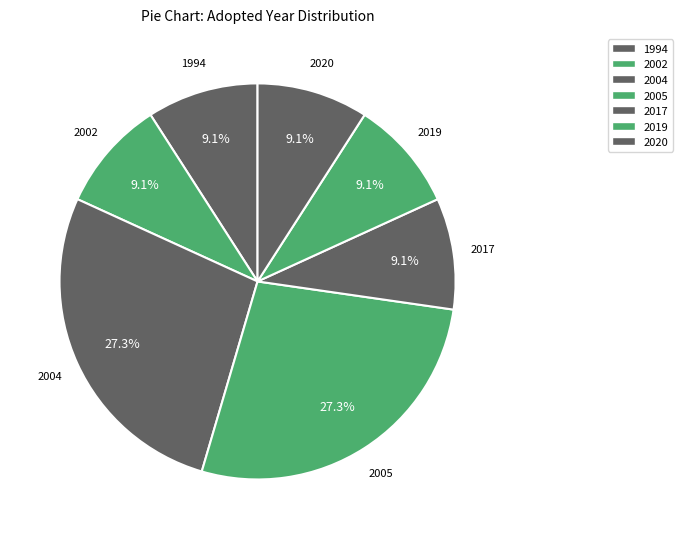

How many slices are in this pie chart?

7